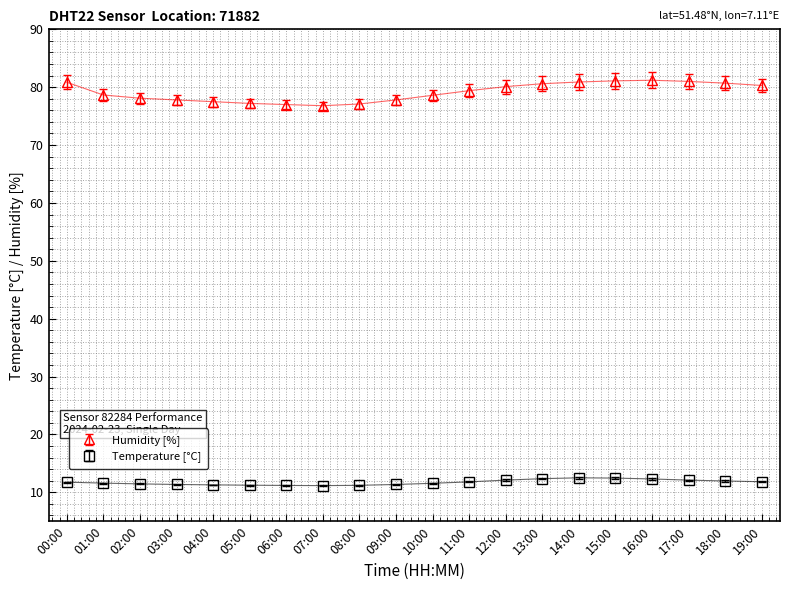

What position from the right is 04:00?

16